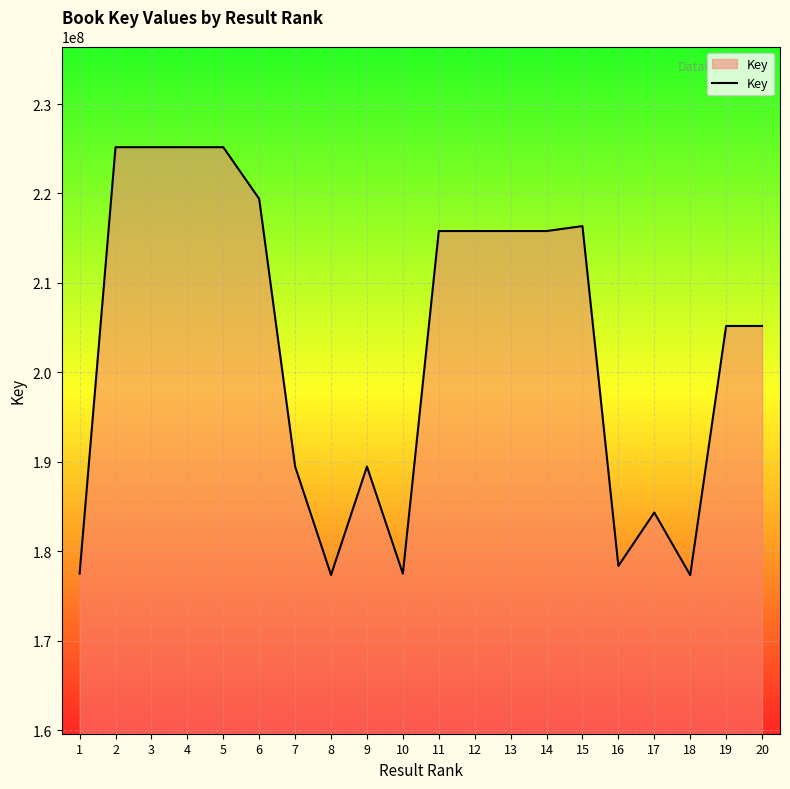

Approximately how many times larger is the value at 10 compared to 6?

0.8